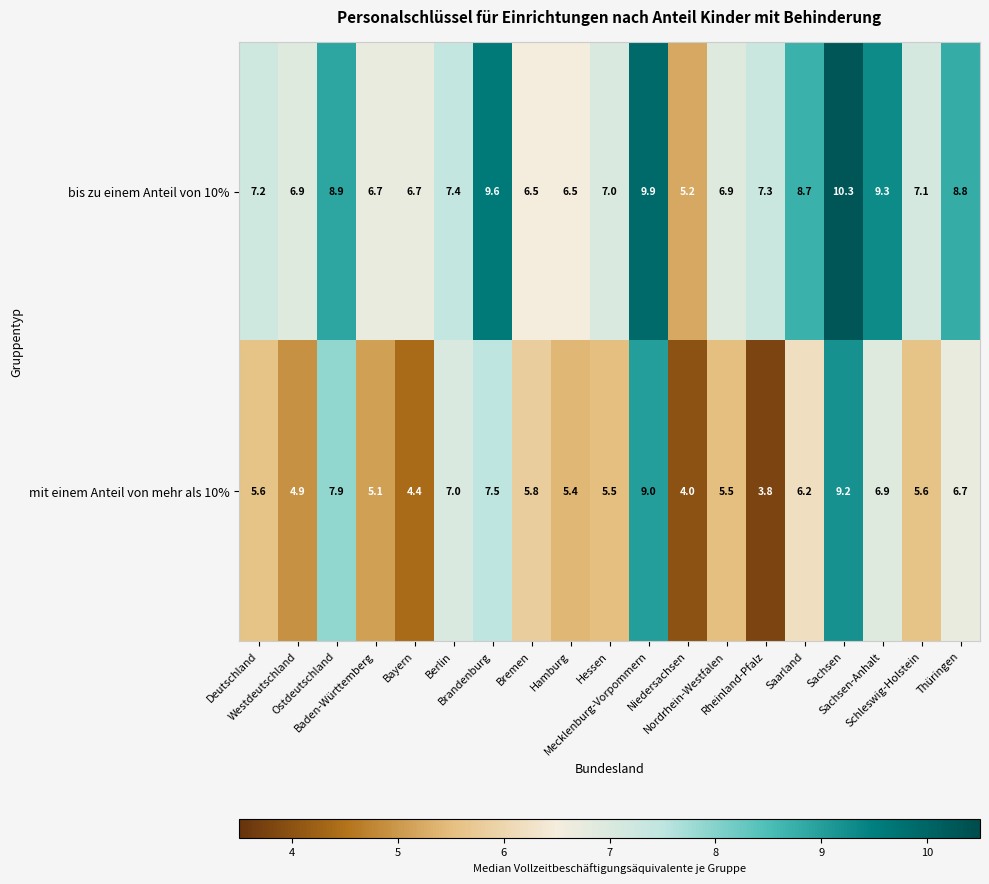

Between Deutschland and Westdeutschland, which series saw the biggest shift?

mit einem Anteil von mehr als 10%